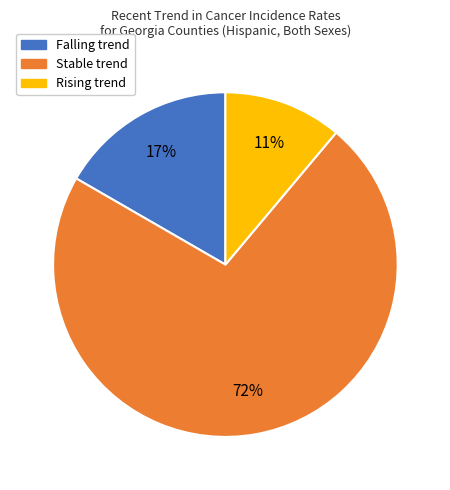

To the nearest percent, what is the difference between the largest and smallest slice percentages?

61%